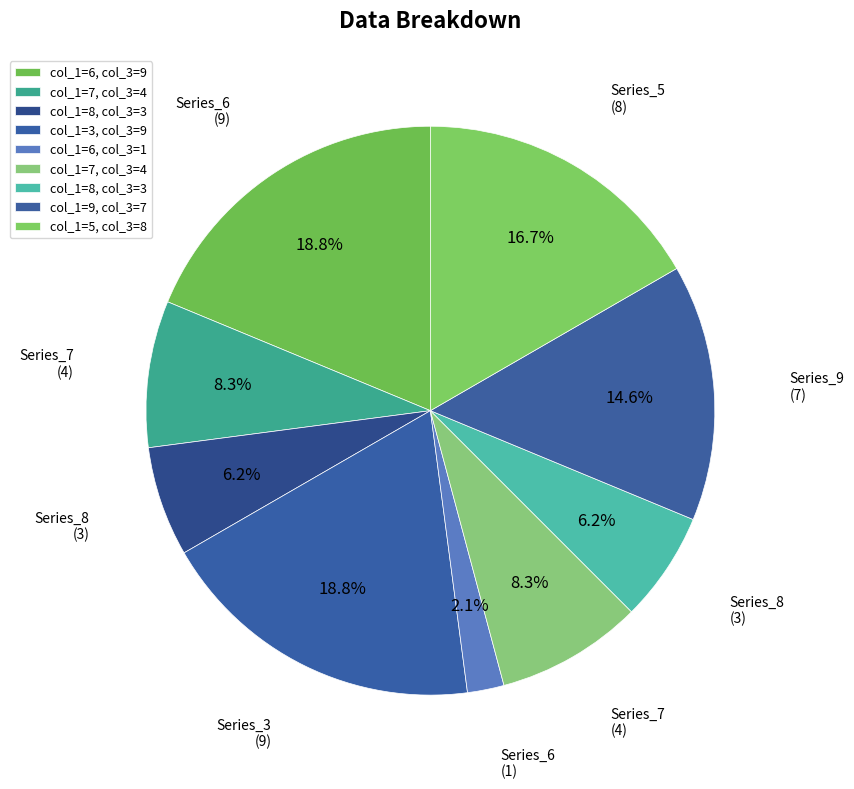

How many segments does this pie chart have?

9